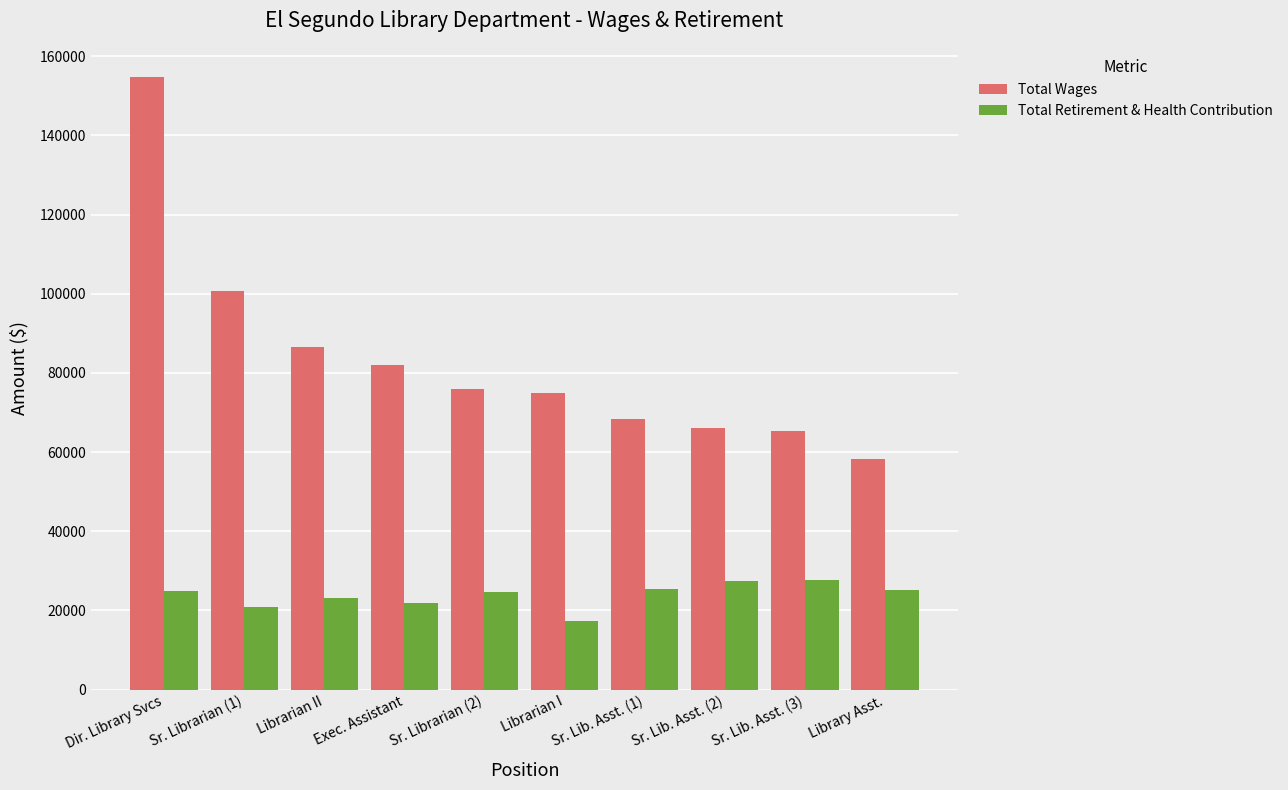

The Total Wages series shows 36620 at Exec. Assistant. True or false?

False